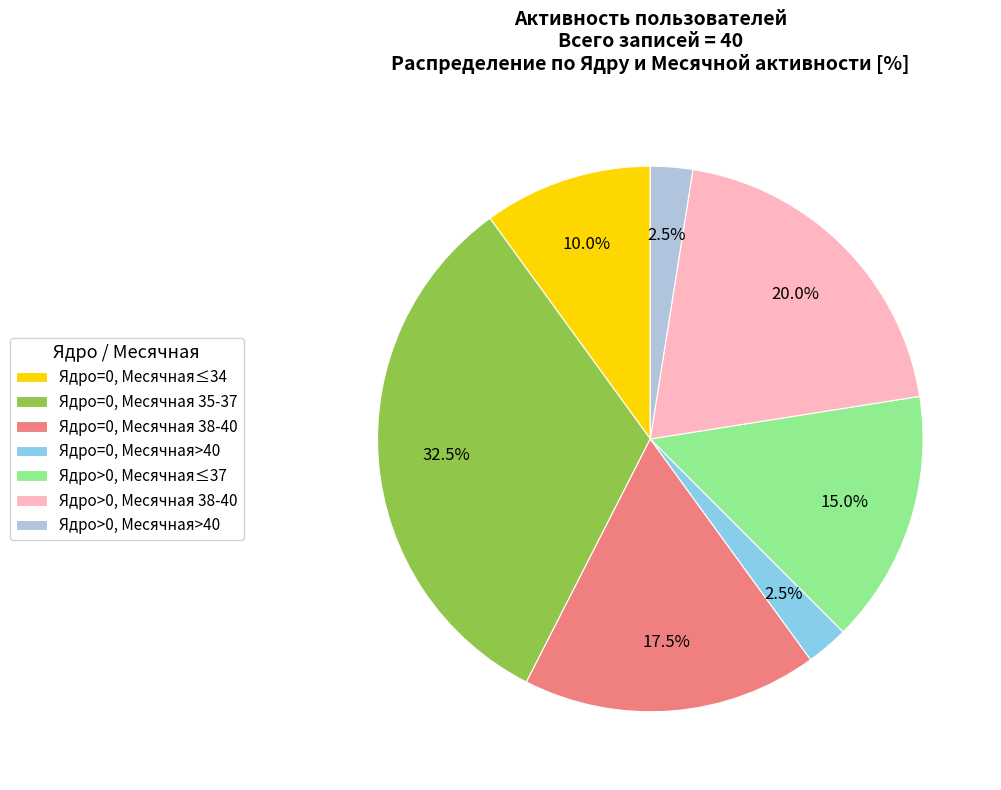

What portion of the pie excludes Ядро>0, Месячная≤37?

85.0%